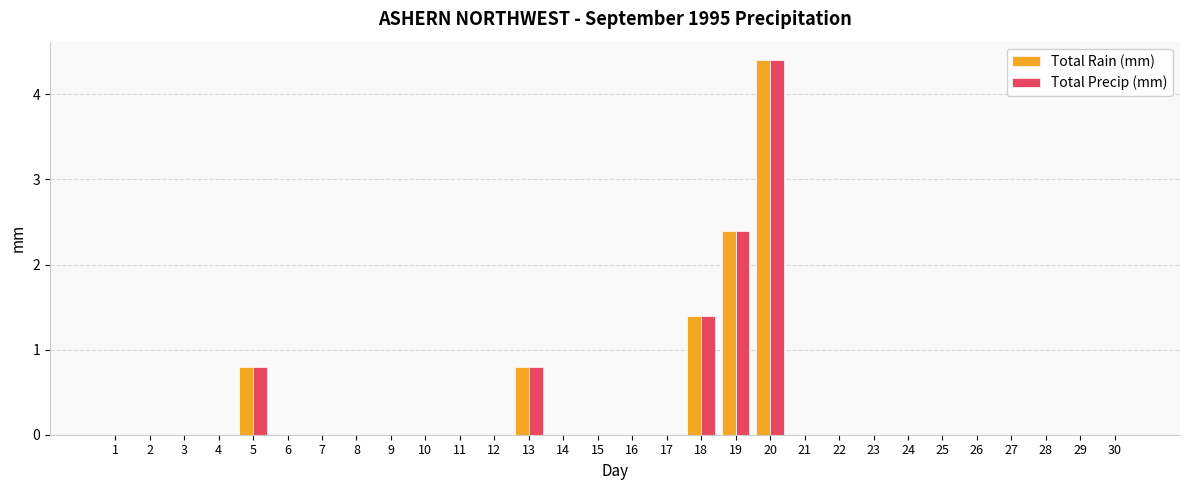

True or false: Total Rain (mm) has a value of 2.7 at 17.

False